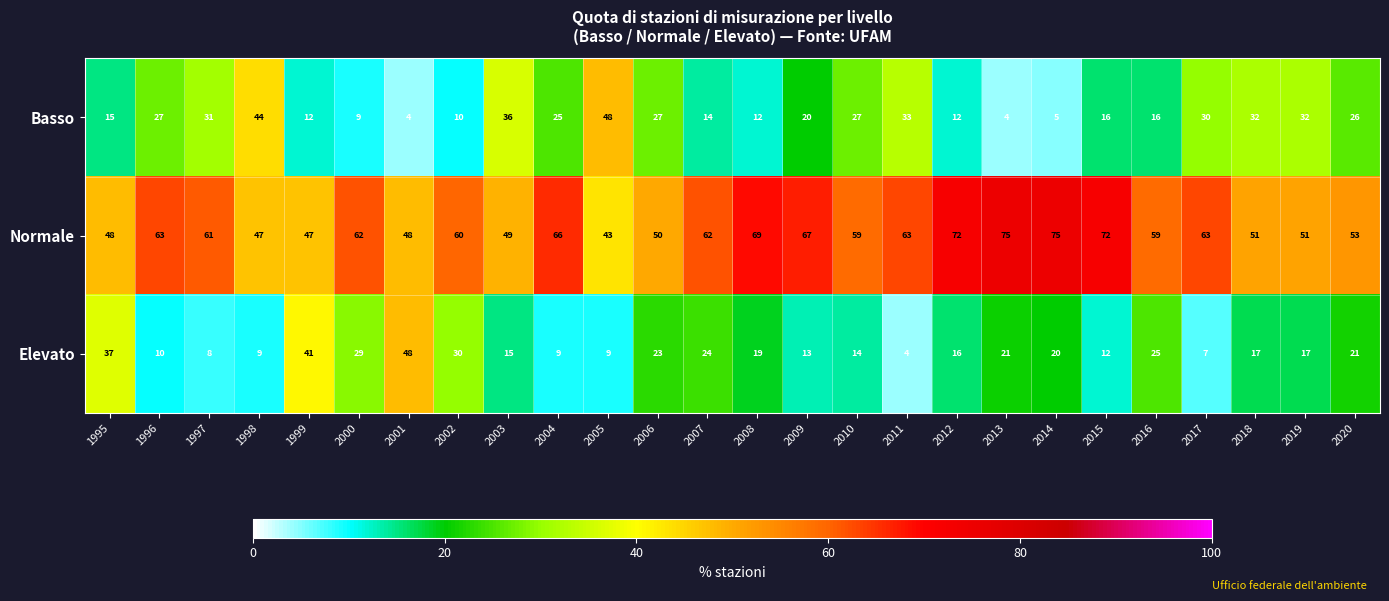

What is the difference between the Normale values at 2005 and 2015?

29